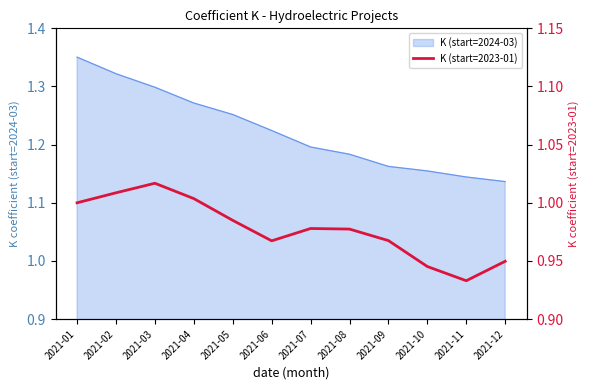

What is the smallest value displayed?

0.9